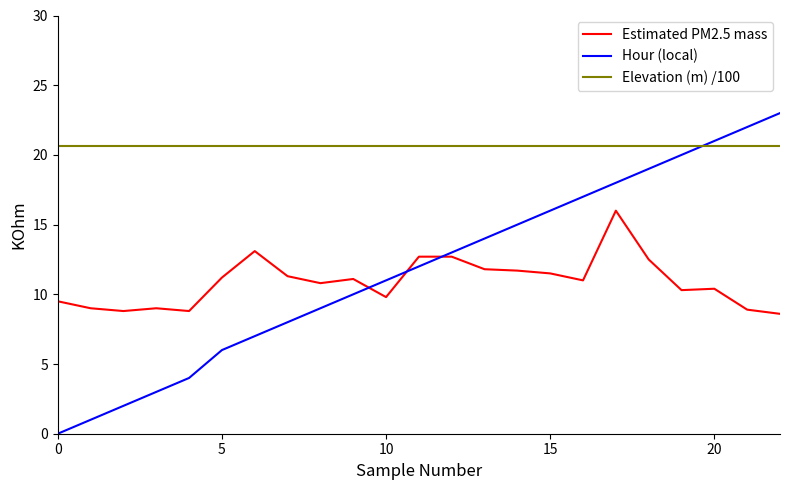

What is the difference between the maximum and minimum values in the Hour (local) series?

23.0